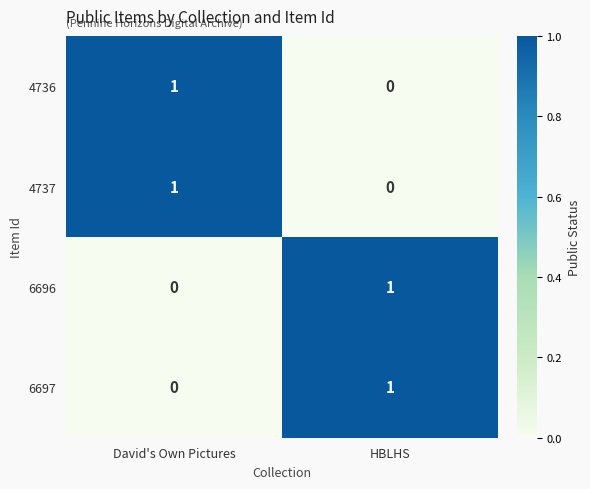

The 6696 series shows 0 at David's Own Pictures. True or false?

True